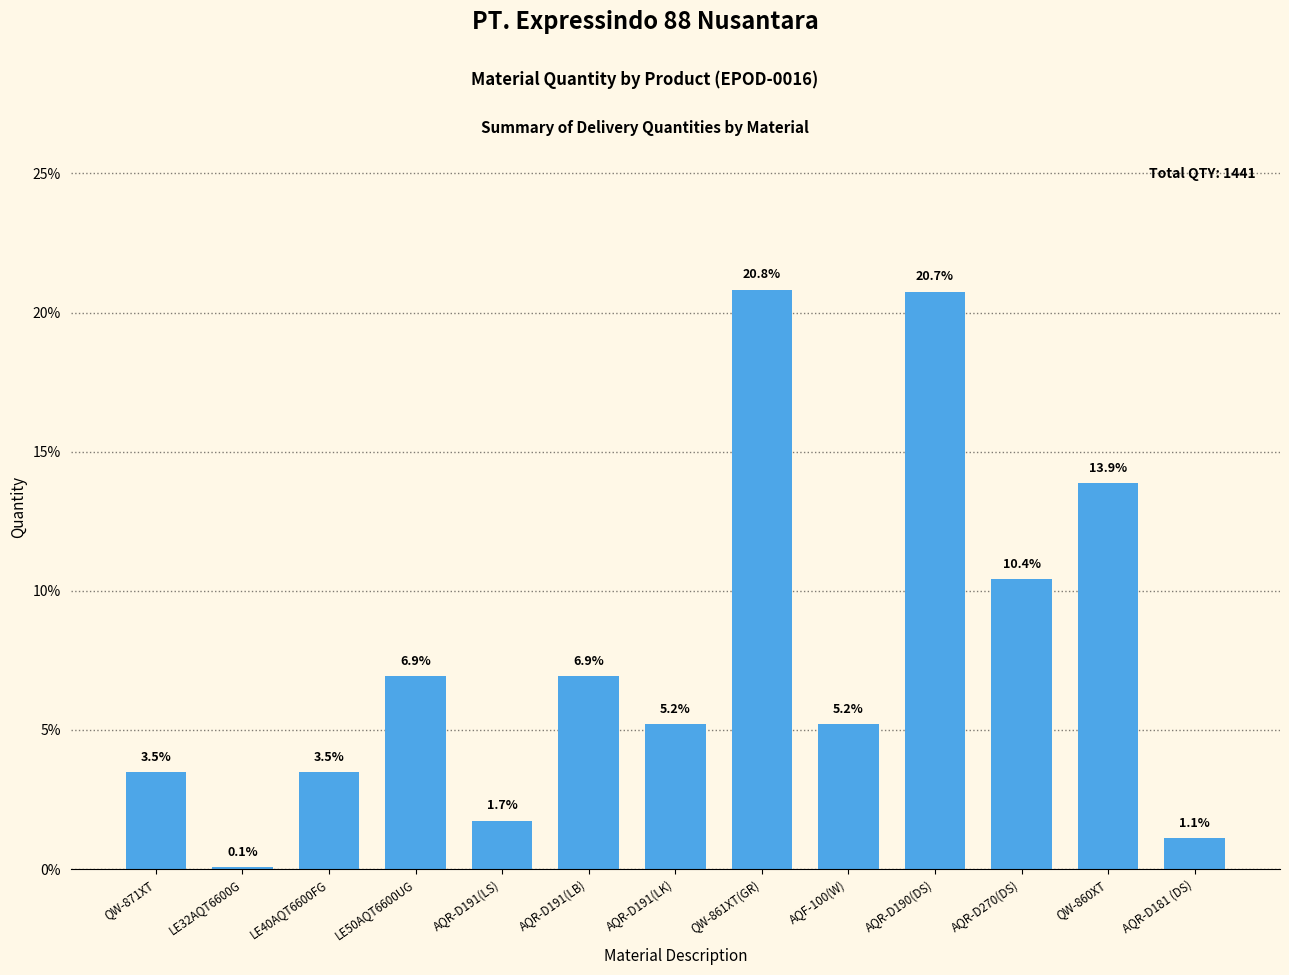

True or false: the data shows 2.2 at LE50AQT6600UG.

False